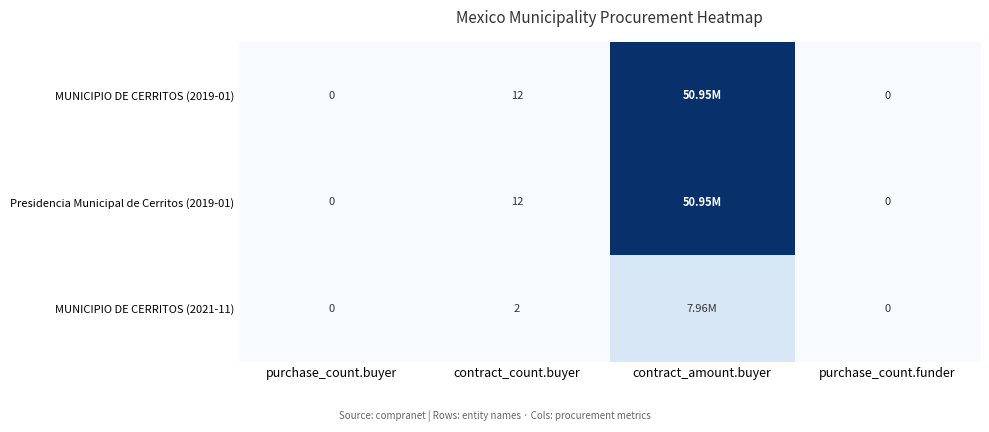

What is the sum of all Presidencia Municipal de Cerritos (2019-01) values?

50947487.8